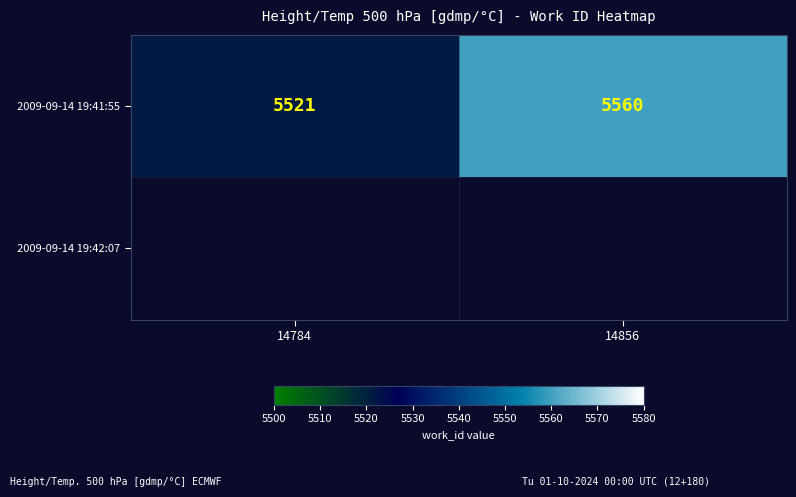

True or false: 2009-09-14 19:41:55 has a value of 3019.0 at 14784.

False